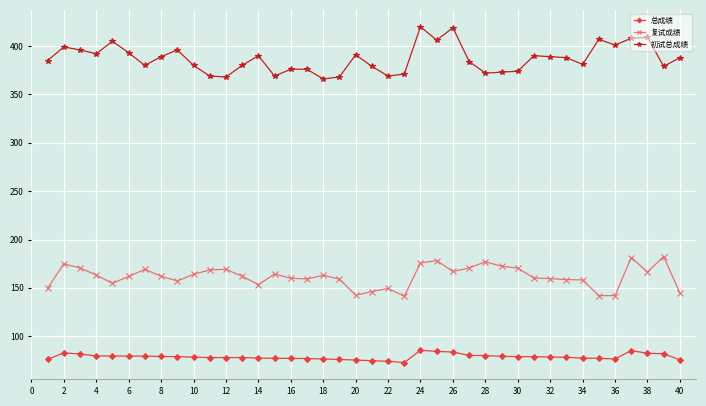

Rank the series by their average value, from lowest to highest.

总成绩, 复试成绩, 初试总成绩